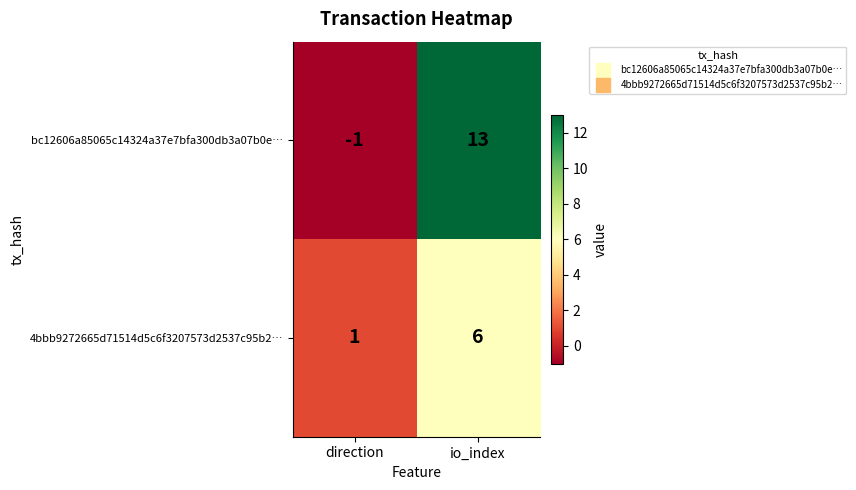

How many negative values does the bc12606a85065c14324a37e7bfa300db3a07b0e… series have?

1